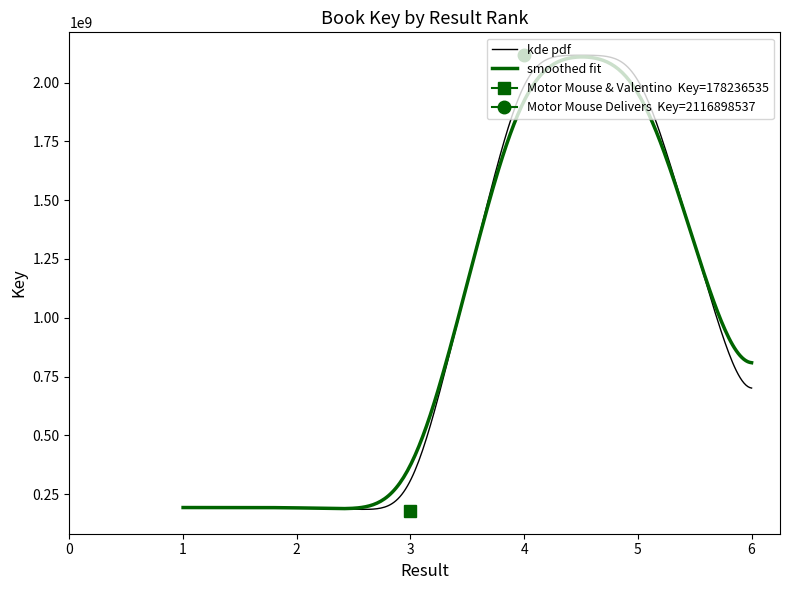

List the labels in order of value, largest first.

4, 5, 6, 1, 2, 3